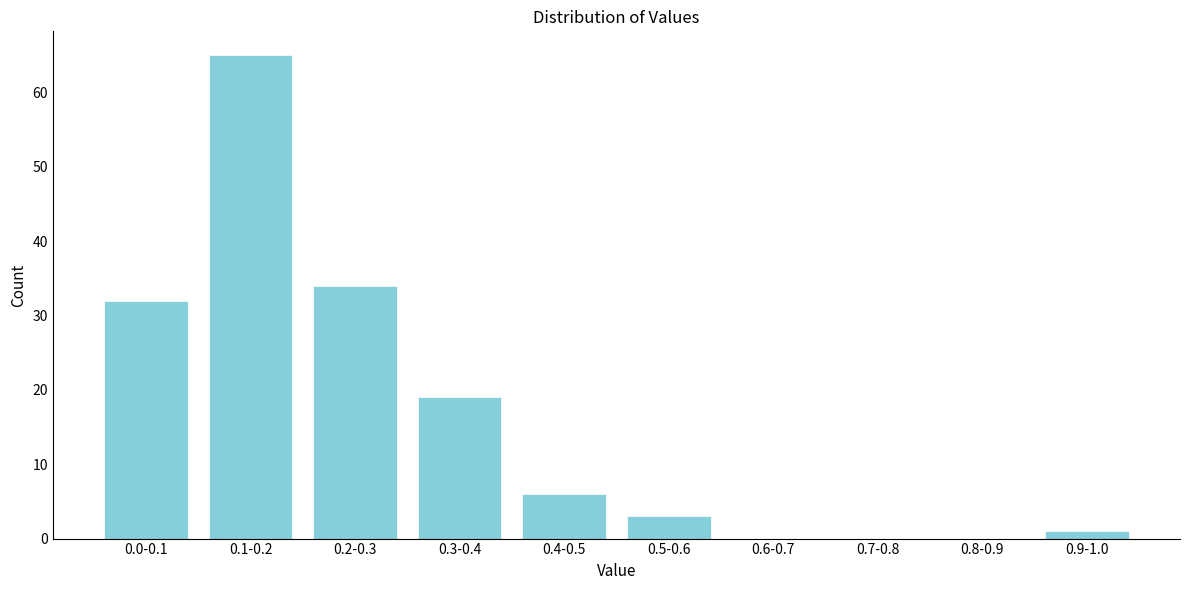

Reading right to left, what are all the values shown in this chart?

0.9-1.0=1	0.8-0.9=0	0.7-0.8=0	0.6-0.7=0	0.5-0.6=3	0.4-0.5=6	0.3-0.4=19	0.2-0.3=34	0.1-0.2=65	0.0-0.1=32